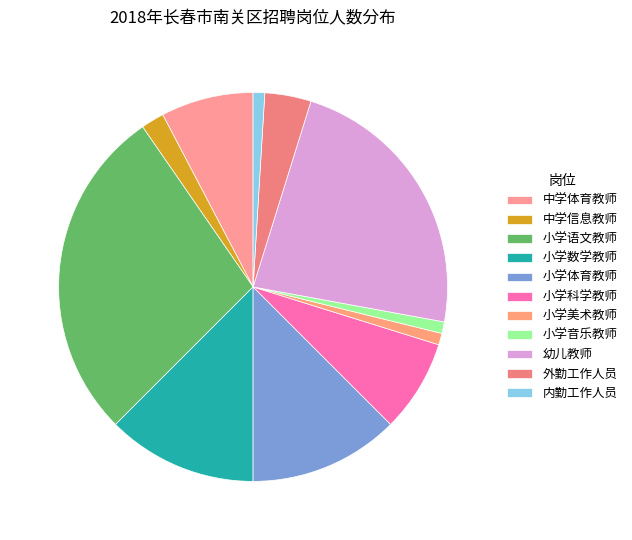

How many segments does this pie chart have?

11